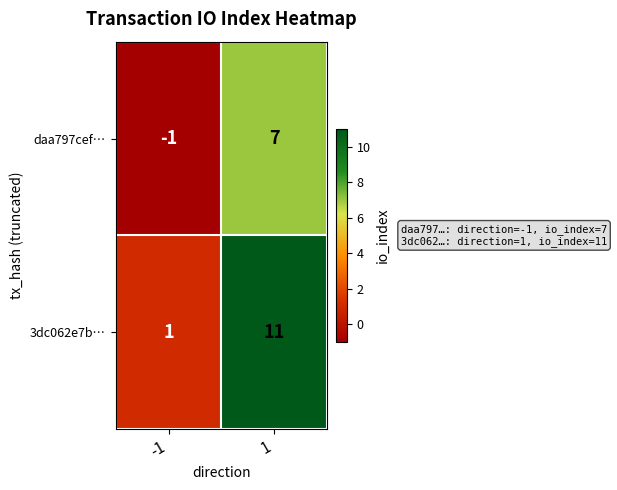

Which series has the widest spread of values?

3dc062e7b…